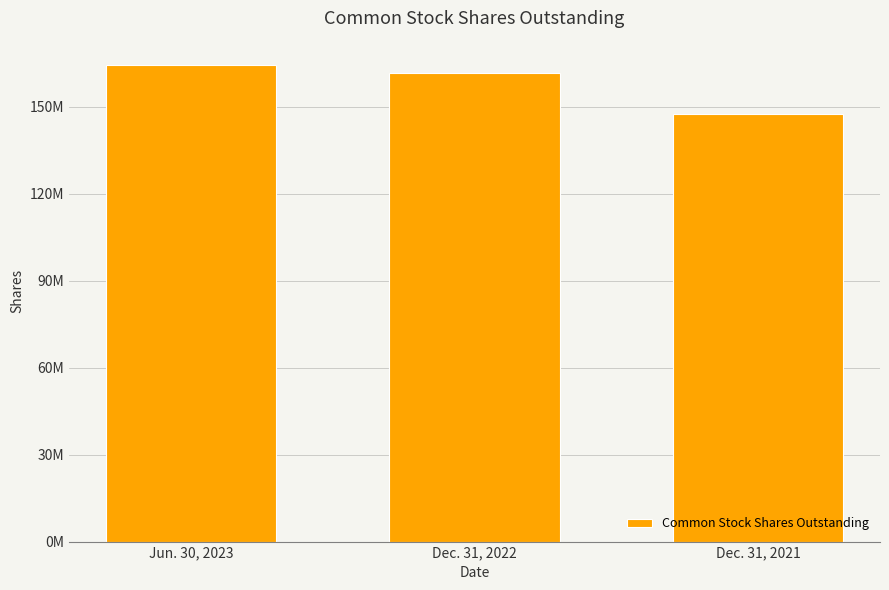

List the labels in order of value, smallest first.

Dec. 31, 2021, Dec. 31, 2022, Jun. 30, 2023